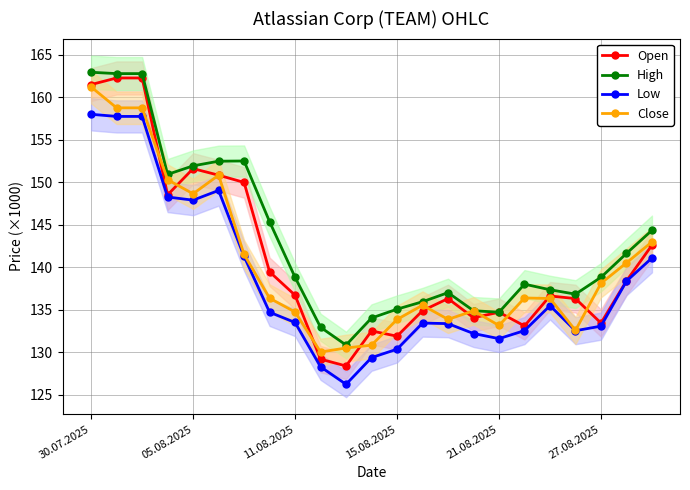

List the series in order of their peak value, highest first.

High, Open, Close, Low